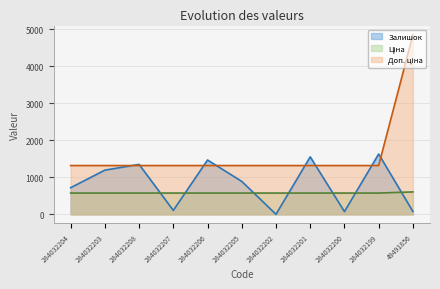

What is the average value of the Доп. ціна series?

1637.2